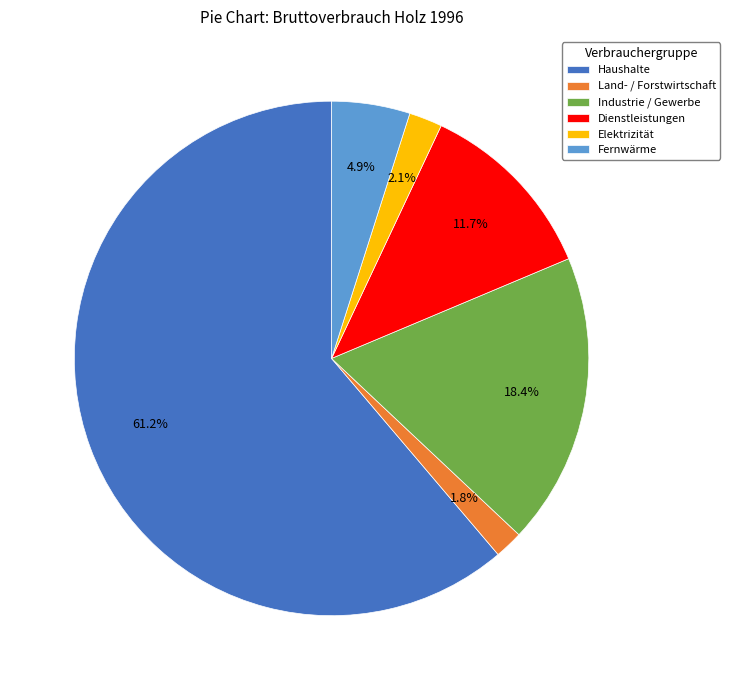

Combined, do Land- / Forstwirtschaft and Fernwärme account for over 50%?

No